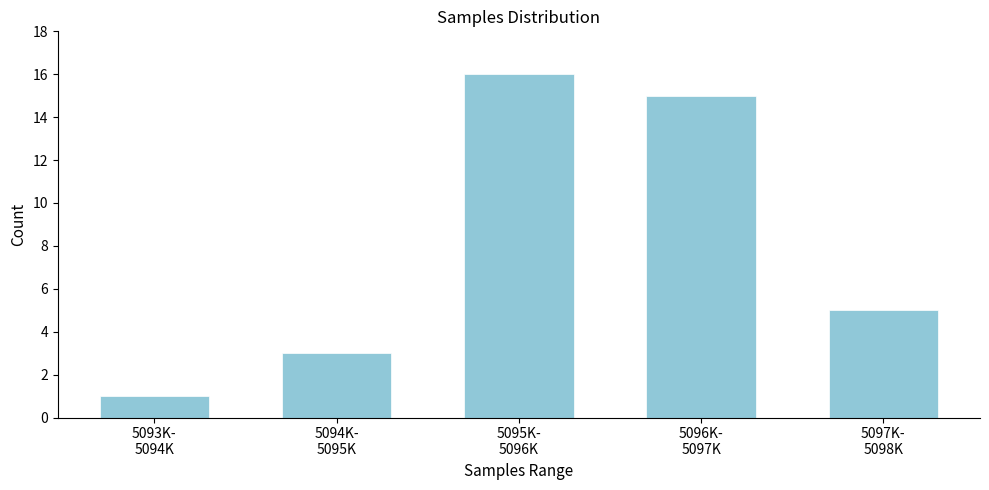

Reading left to right, transcribe all the data shown in this chart.

1	3	16	15	5